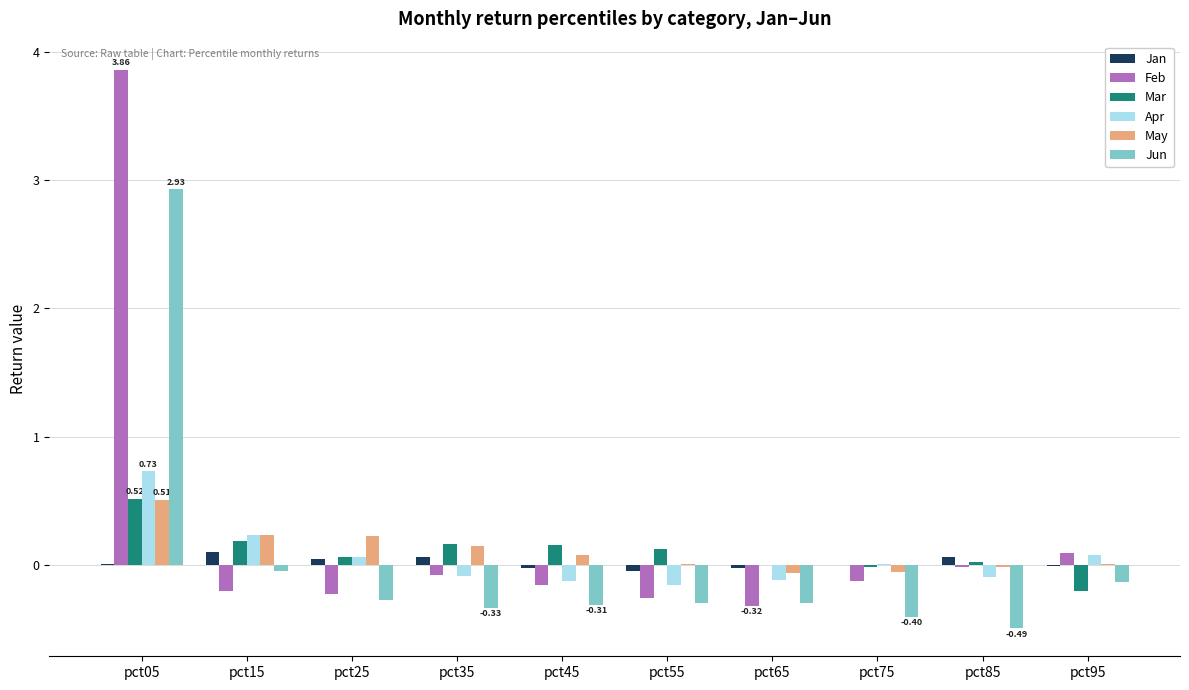

Is the value of Jan at pct45 greater than the value of Feb at pct15?

Yes